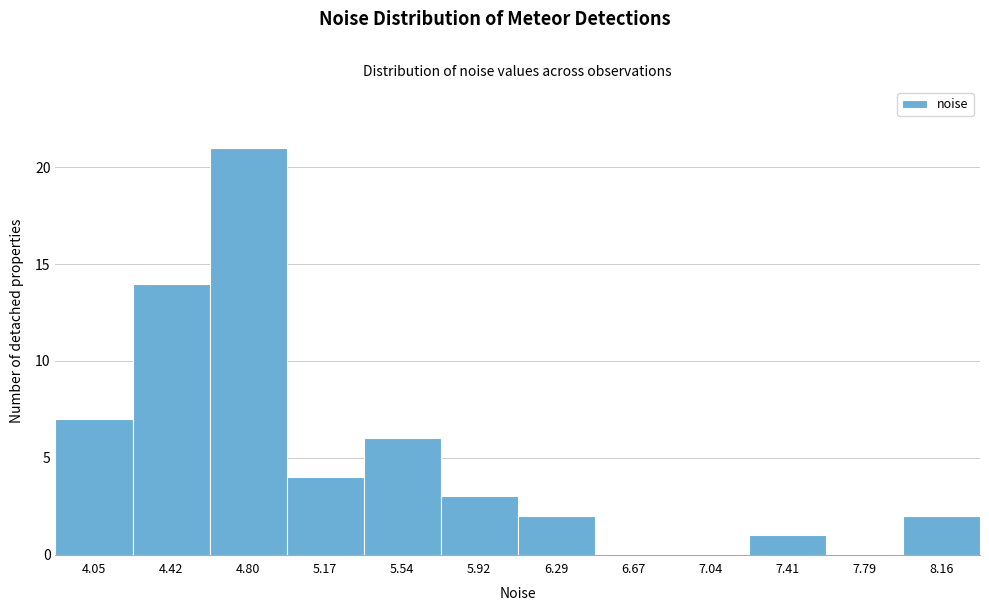

Reading left to right, transcribe all the data shown in this chart.

4.05=7	4.42=14	4.80=21	5.17=4	5.54=6	5.92=3	6.29=2	6.67=0	7.04=0	7.41=1	7.79=0	8.16=2